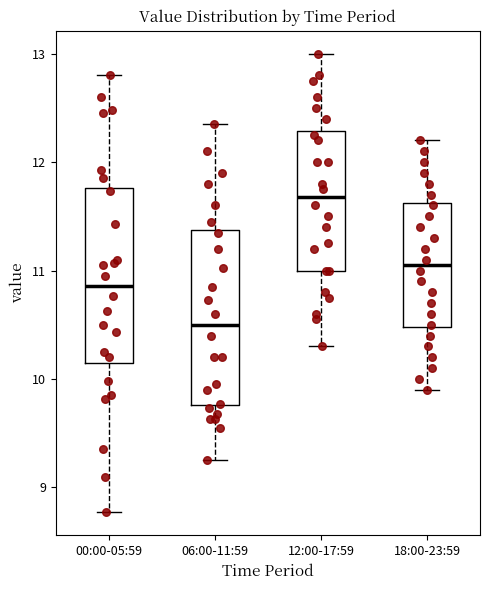

Which box's median line is the lowest?

06:00-11:59